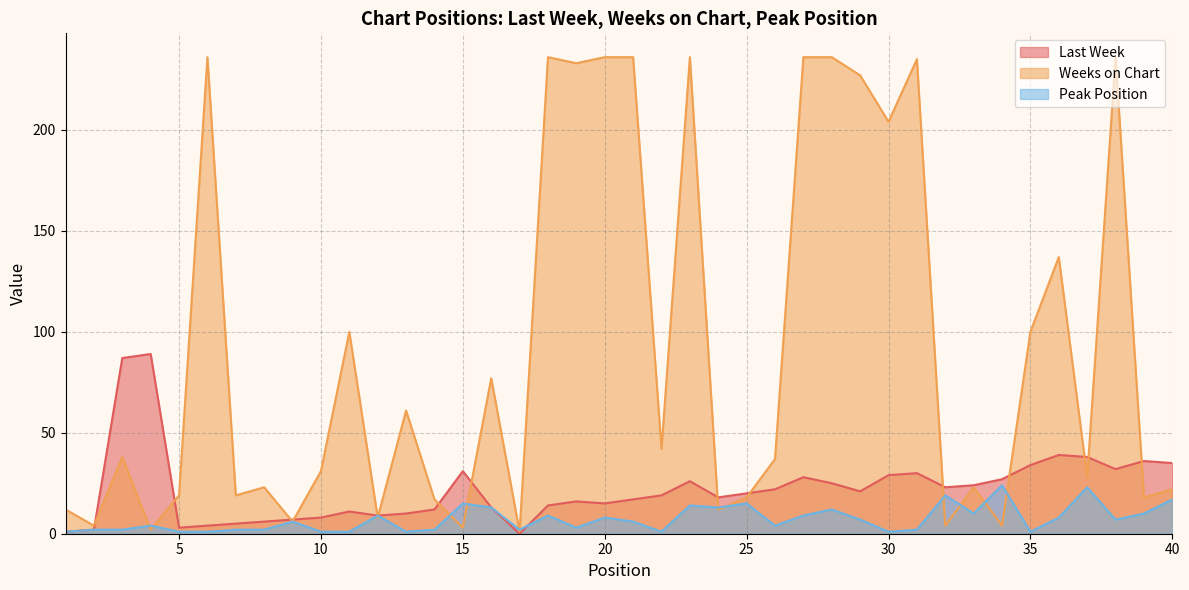

How many categories are shown in the chart?

40